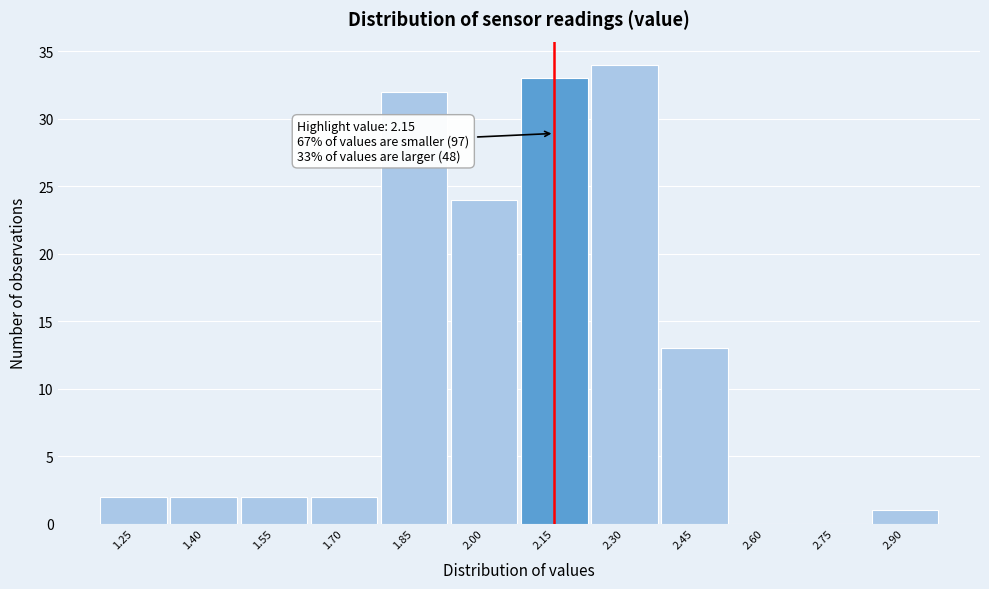

Over which range of the x-axis is the bar tallest?

2.225 to 2.375